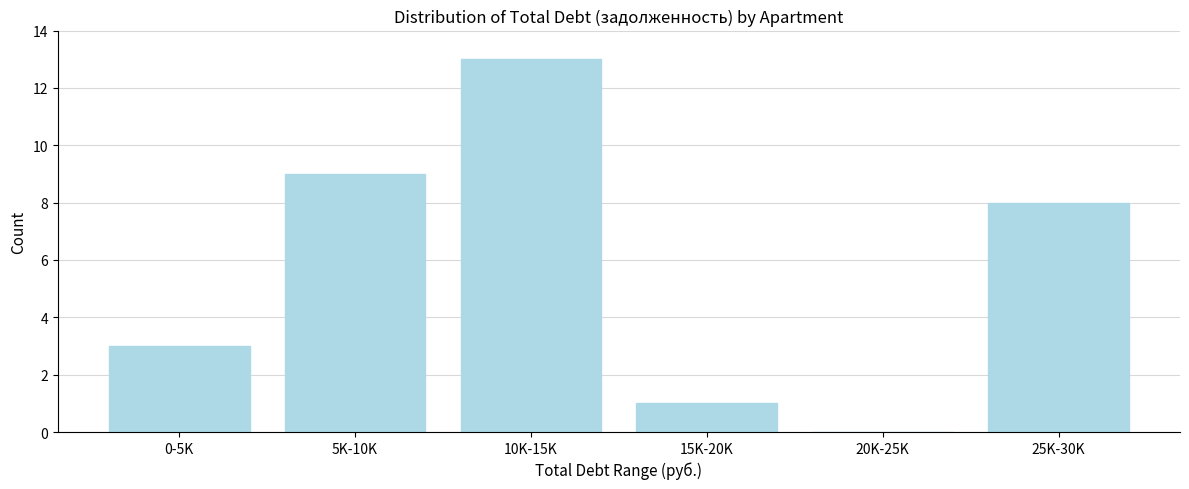

Reading right to left, extract all data points from this chart.

25K-30K=8	20K-25K=0	15K-20K=1	10K-15K=13	5K-10K=9	0-5K=3